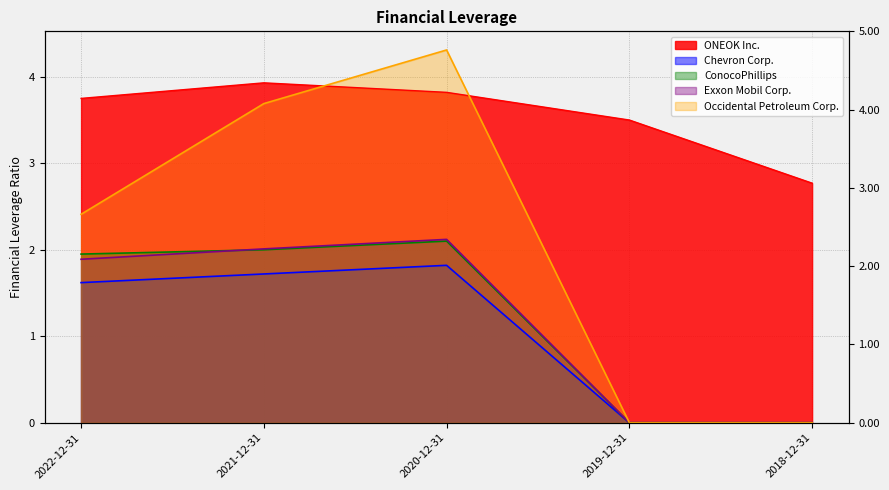

What are all the series names shown in the legend?

ONEOK Inc., Chevron Corp., ConocoPhillips, Exxon Mobil Corp., Occidental Petroleum Corp.